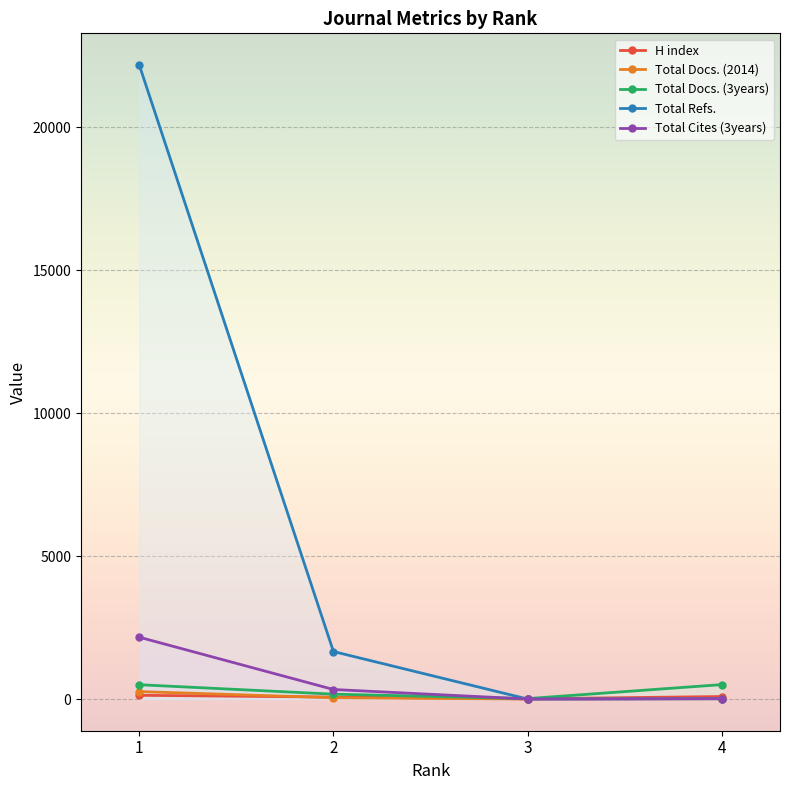

How many data points in Total Docs. (2014) are above 45?

1